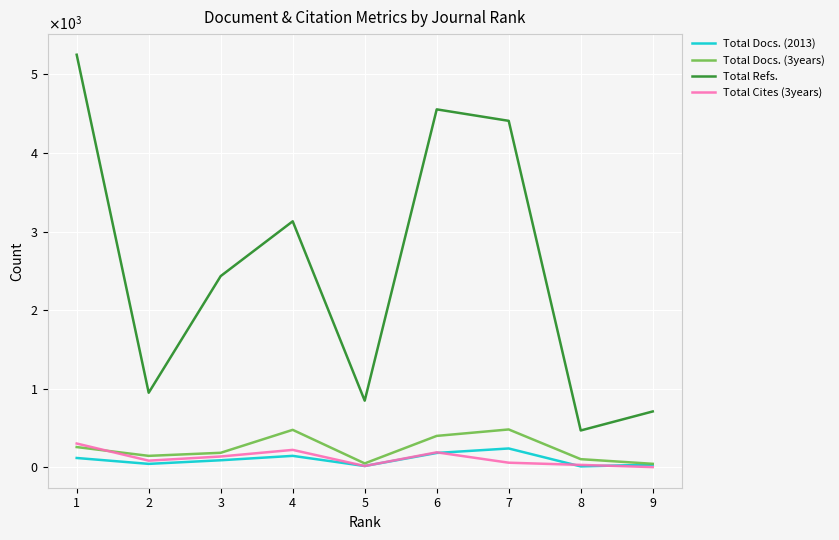

Which category has the highest value across all series?

1